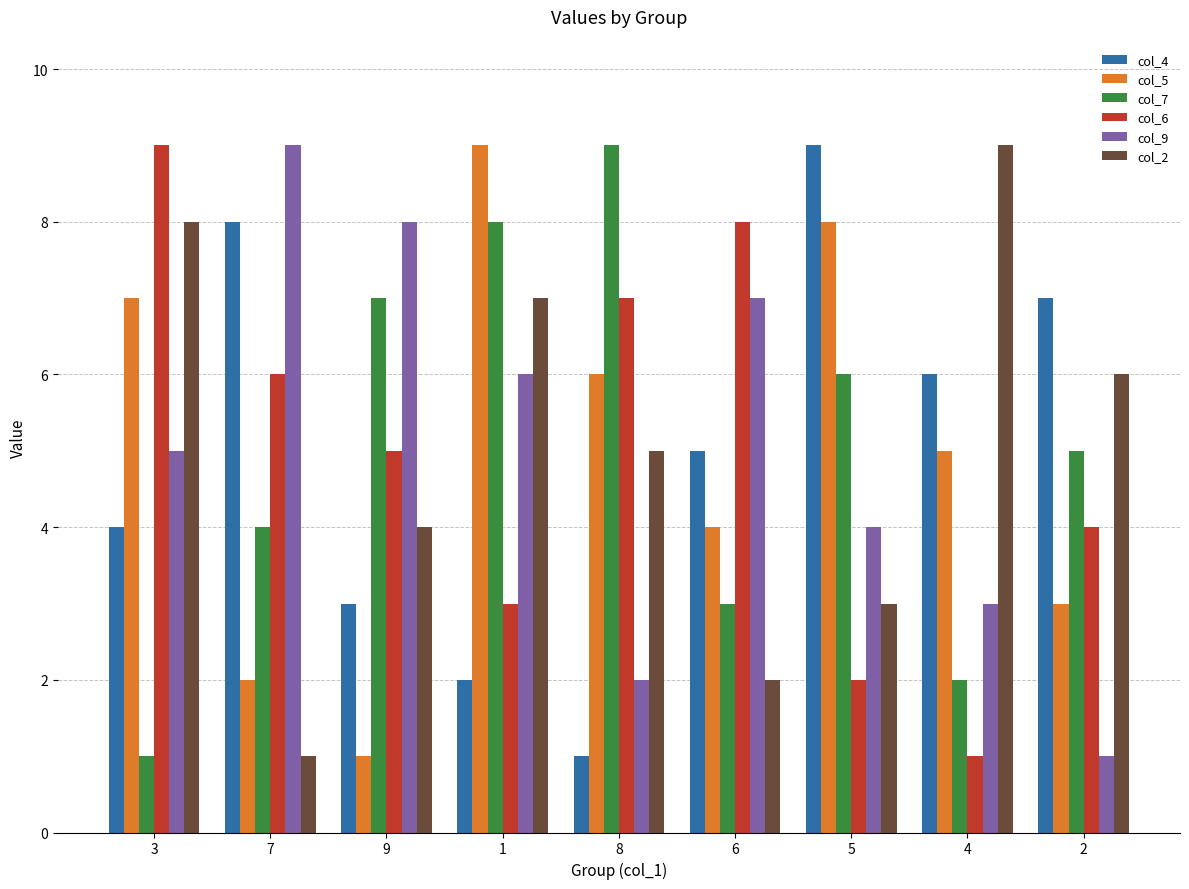

At which category is the sum across all series the highest?

1